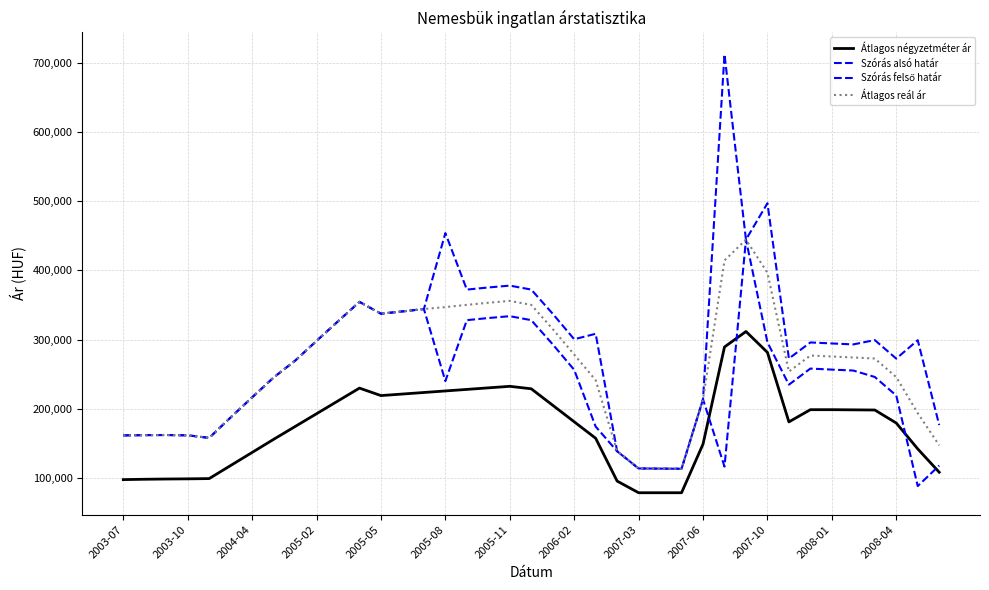

How many lines are shown in the chart?

4